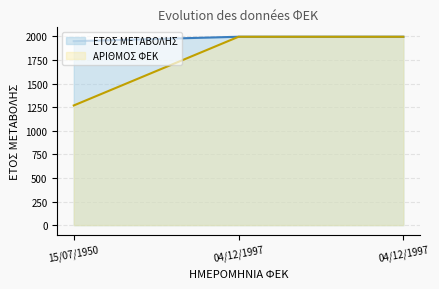

How many values in the ΑΡΙΘΜΟΣ ΦΕΚ series are below 1997?

1